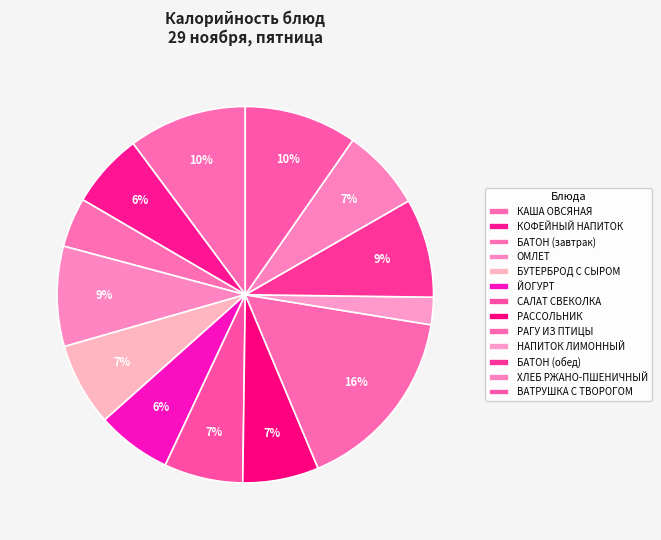

Which slice is the smallest?

НАПИТОК ЛИМОННЫЙ